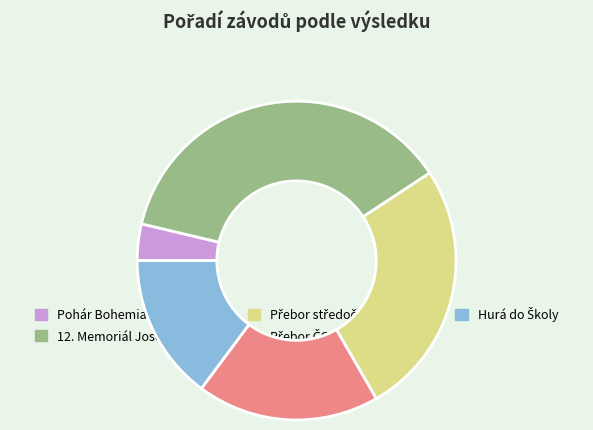

True or false: Přebor ČOS dálková plavba accounts for 19% of the total.

True